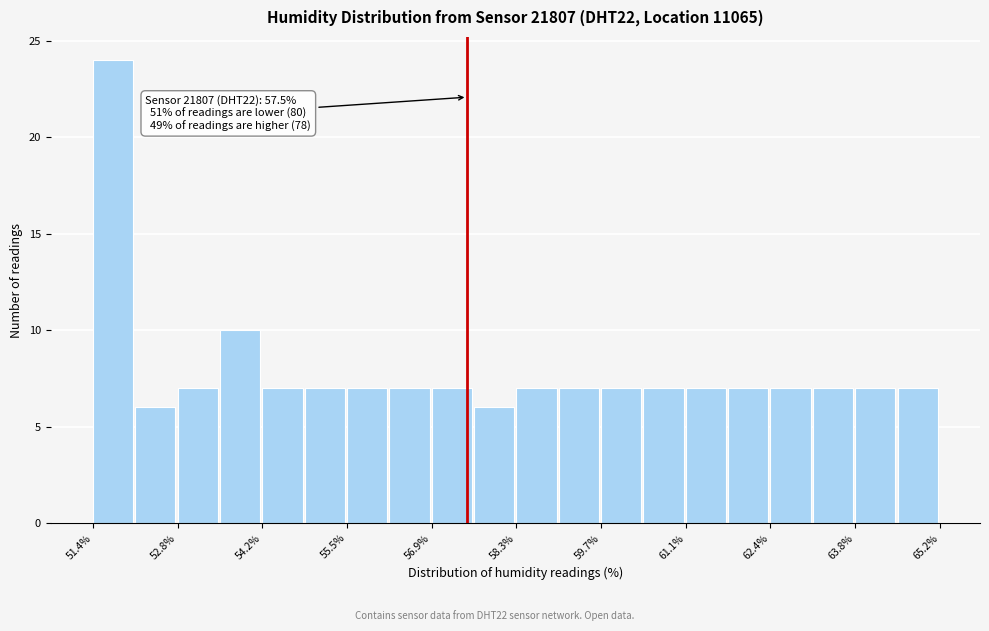

Read against the x-axis, roughly where is the centre of the tallest bar?

51.8